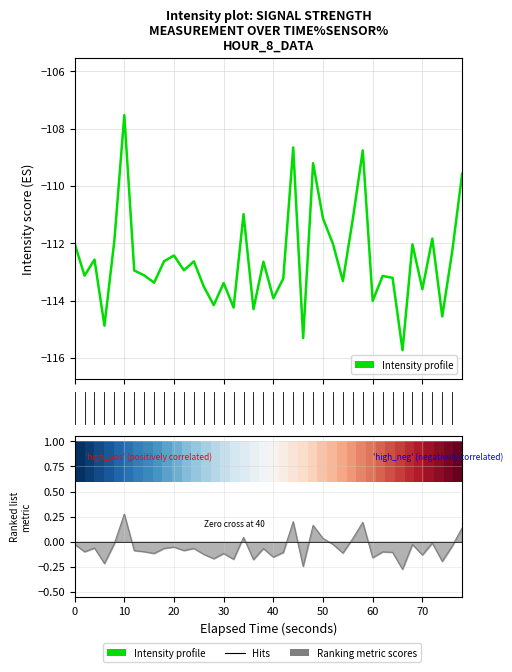

How many lines are shown in the chart?

2